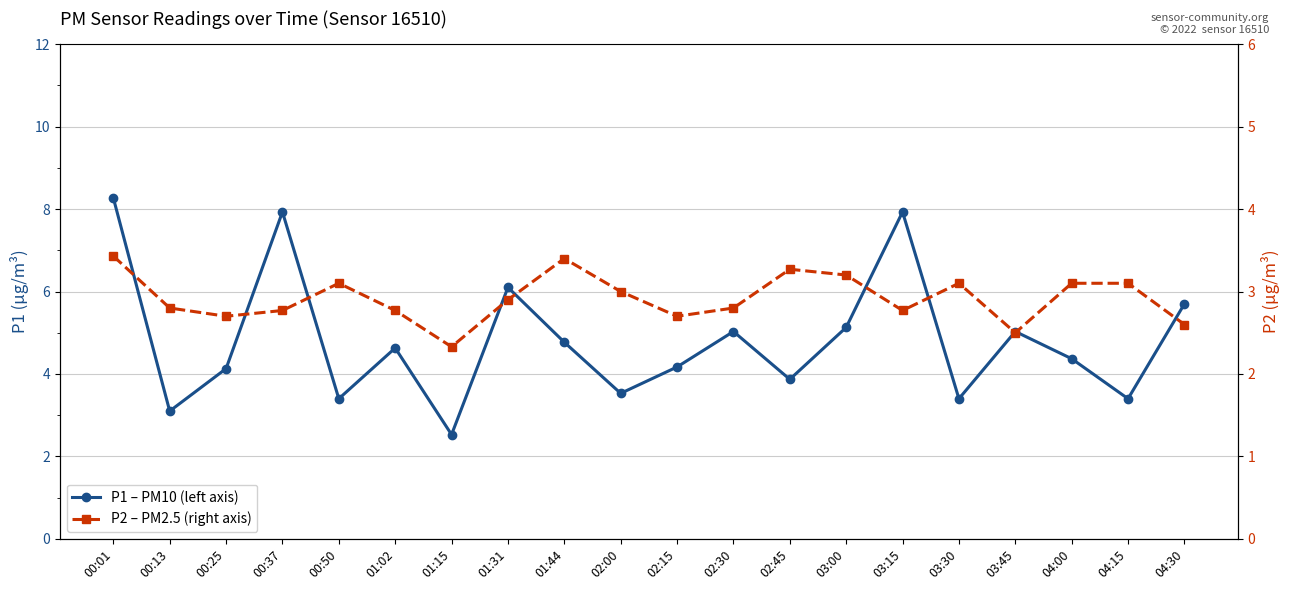

Rank the categories by P1 – PM10 (left axis) value from lowest to highest.

01:15, 00:13, 00:50, 03:30, 04:15, 02:00, 02:45, 00:25, 02:15, 04:00, 01:02, 01:44, 02:30, 03:45, 03:00, 04:30, 01:31, 00:37, 03:15, 00:01